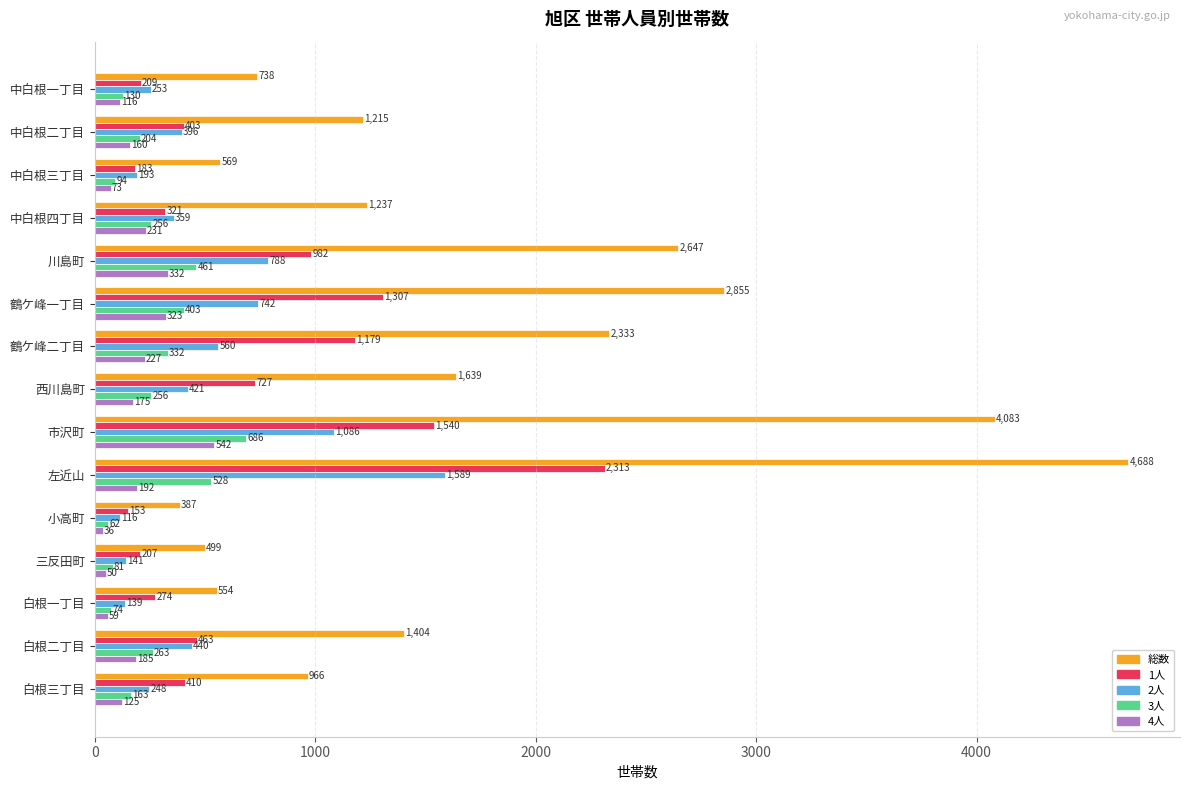

List the labels in order of 総数 value, smallest first.

小高町, 三反田町, 白根一丁目, 中白根三丁目, 中白根一丁目, 白根三丁目, 中白根二丁目, 中白根四丁目, 白根二丁目, 西川島町, 鶴ケ峰二丁目, 川島町, 鶴ケ峰一丁目, 市沢町, 左近山